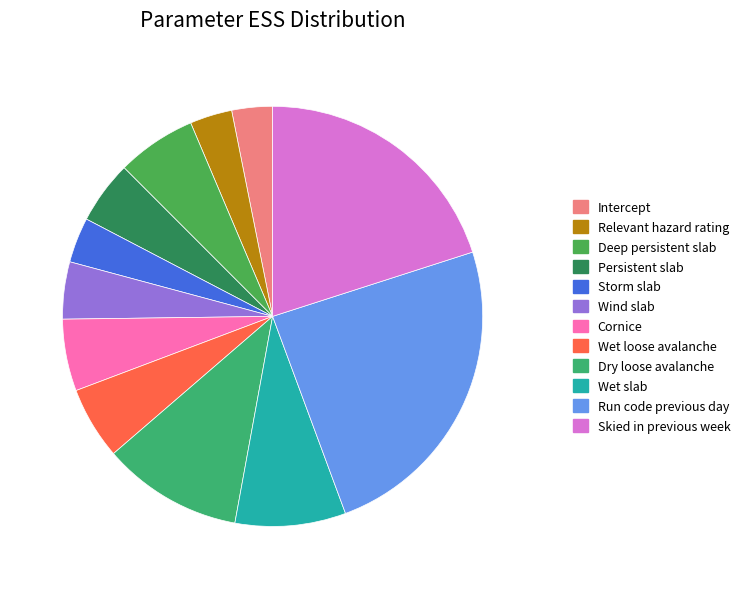

What is the change in value from Wind slab to Wet loose avalanche?

+487